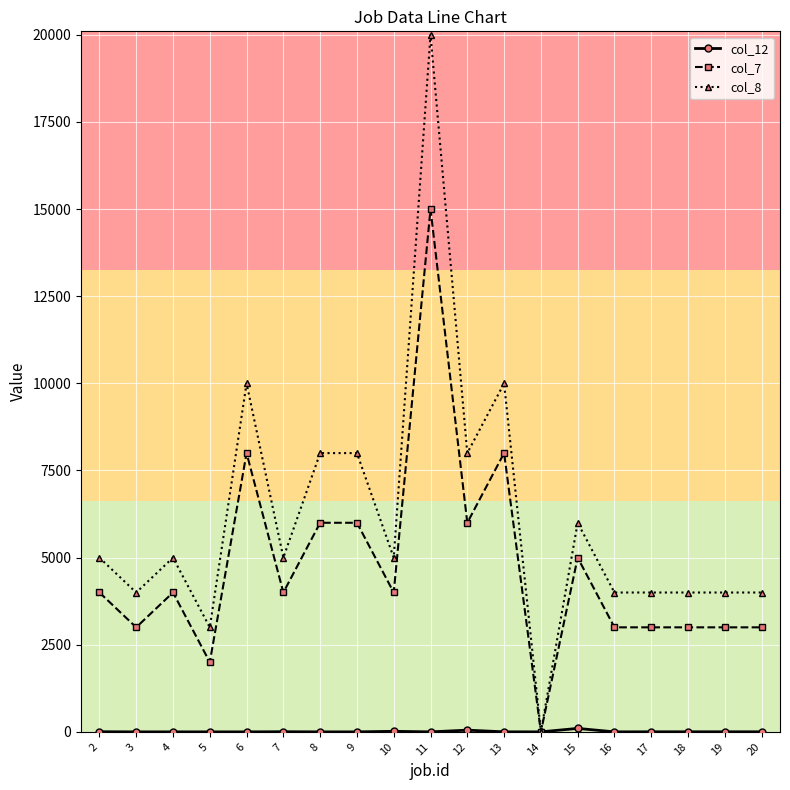

What is the maximum value shown in the chart?

19999